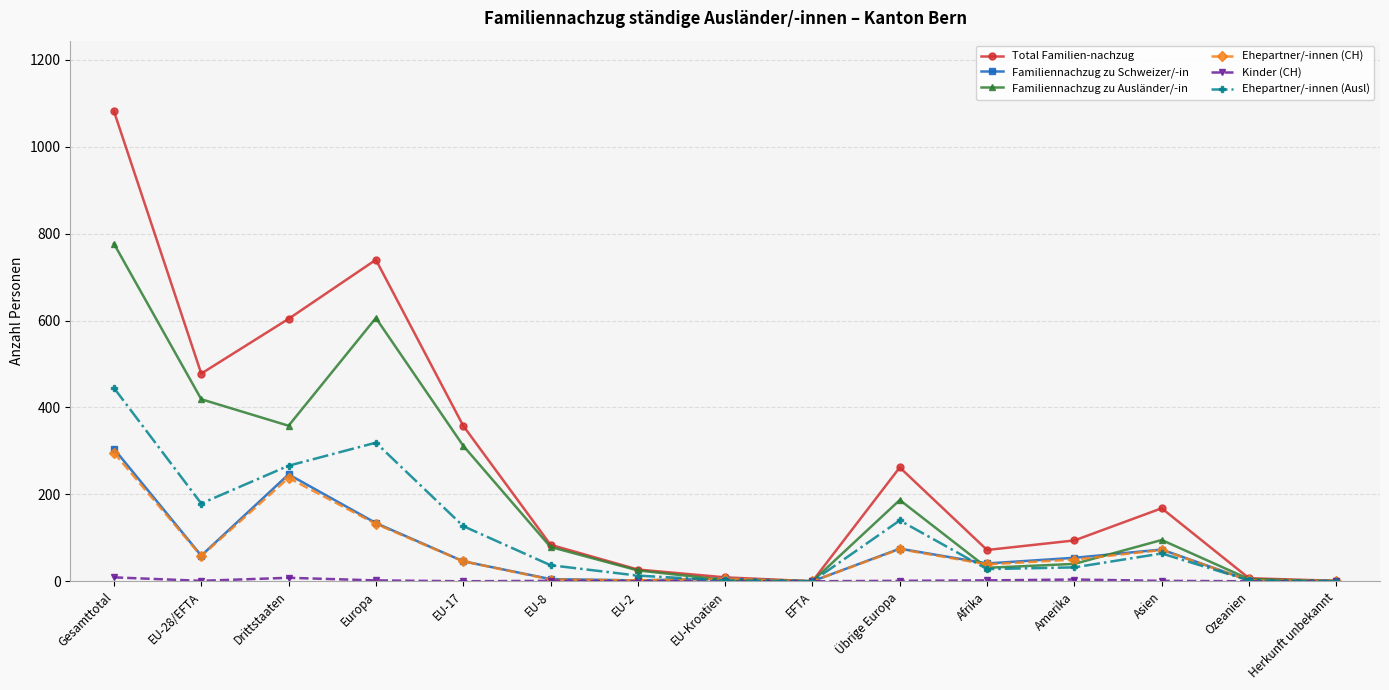

Which series has the largest total across all categories?

Total Familien-nachzug